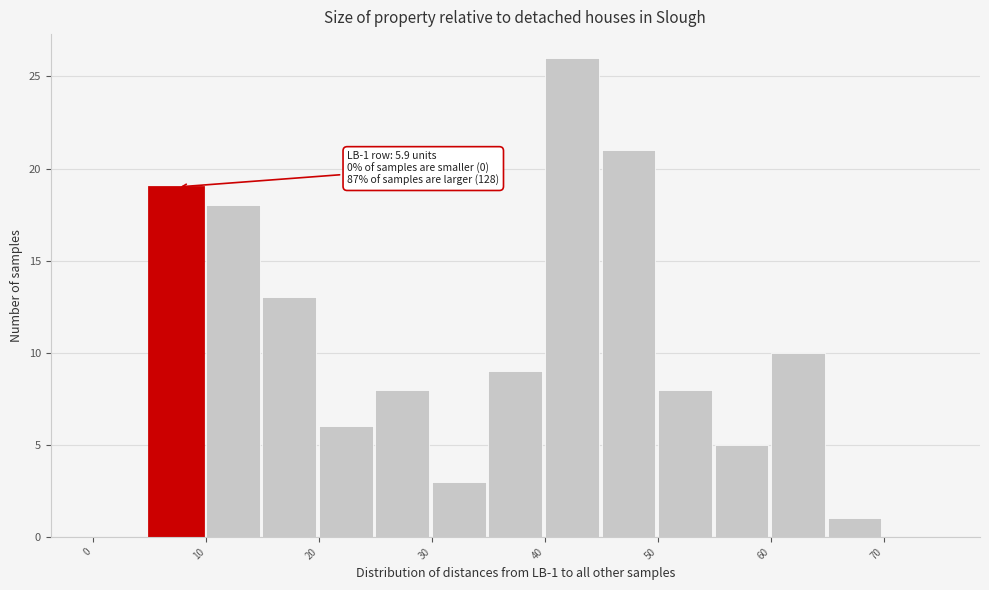

Which range on the x-axis has the tallest bar?

40 to 45